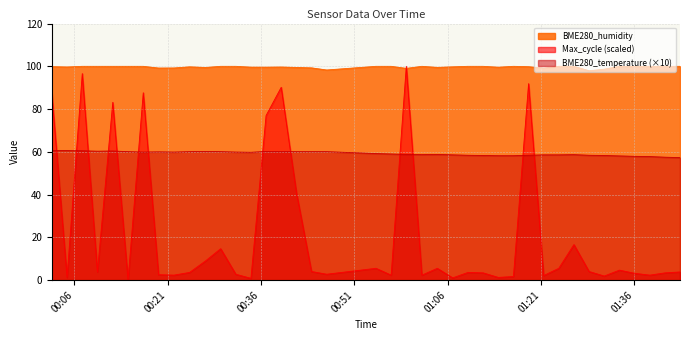

In Max_cycle, how many points are higher than both neighbors (excluding endpoints)?

12